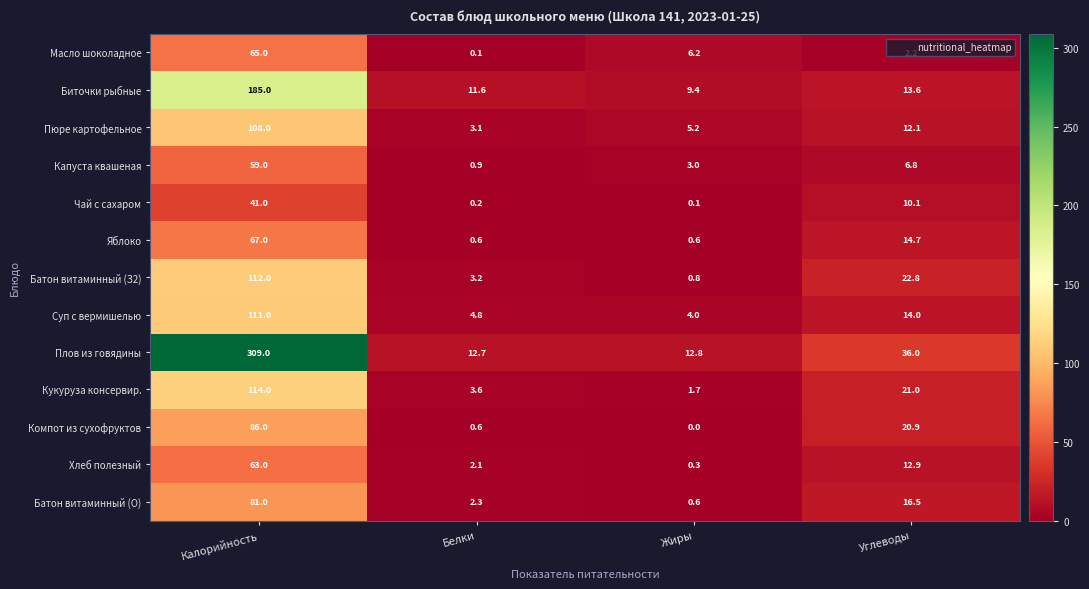

The Компот из сухофруктов series shows 0.6 at Белки. True or false?

True